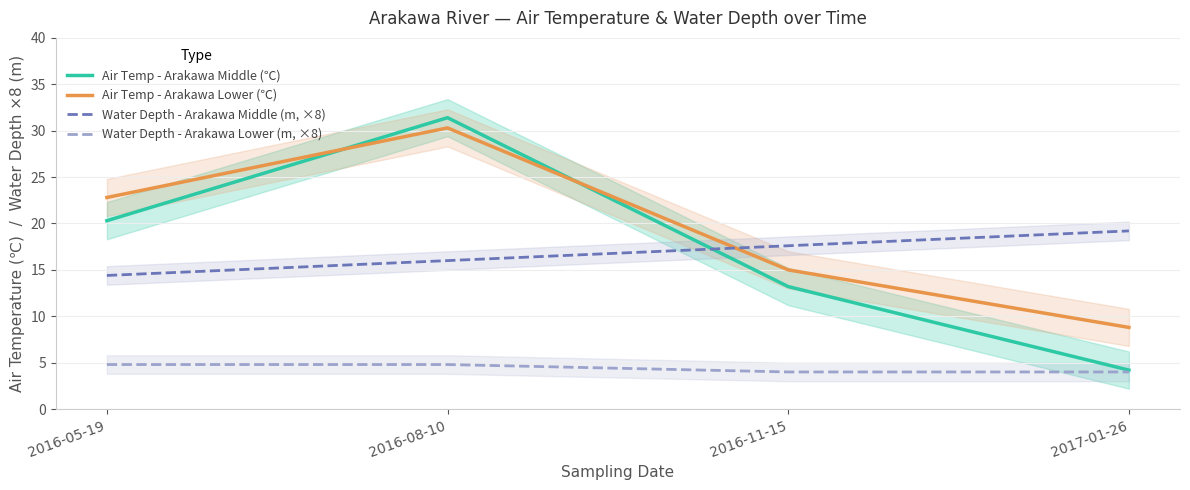

Is this an area chart (filled region under the line)?

No